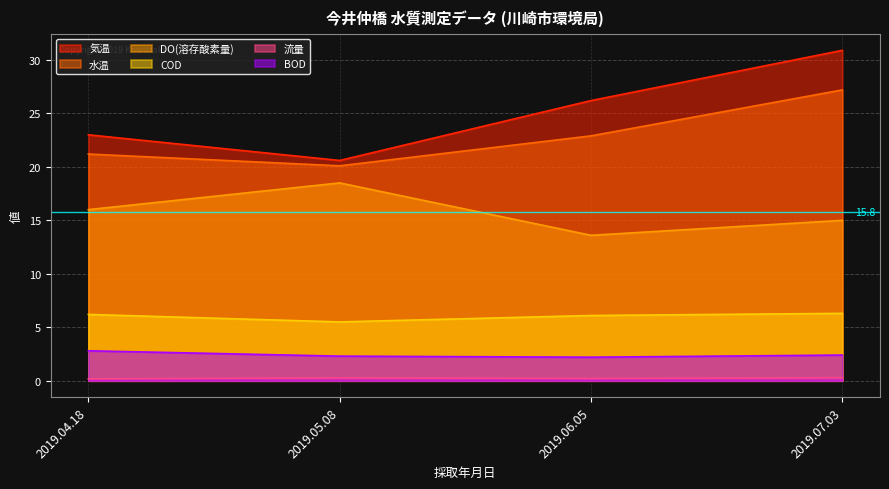

Reading left to right, list all the values displayed in this chart.

気温: 23.0	20.6	26.2	30.9
水温: 21.2	20.1	22.9	27.2
DO(溶存酸素量): 16.0	18.5	13.6	15.0
COD: 6.2	5.5	6.1	6.3
流量: 0.2	0.3	0.2	0.3
BOD: 2.8	2.3	2.2	2.4